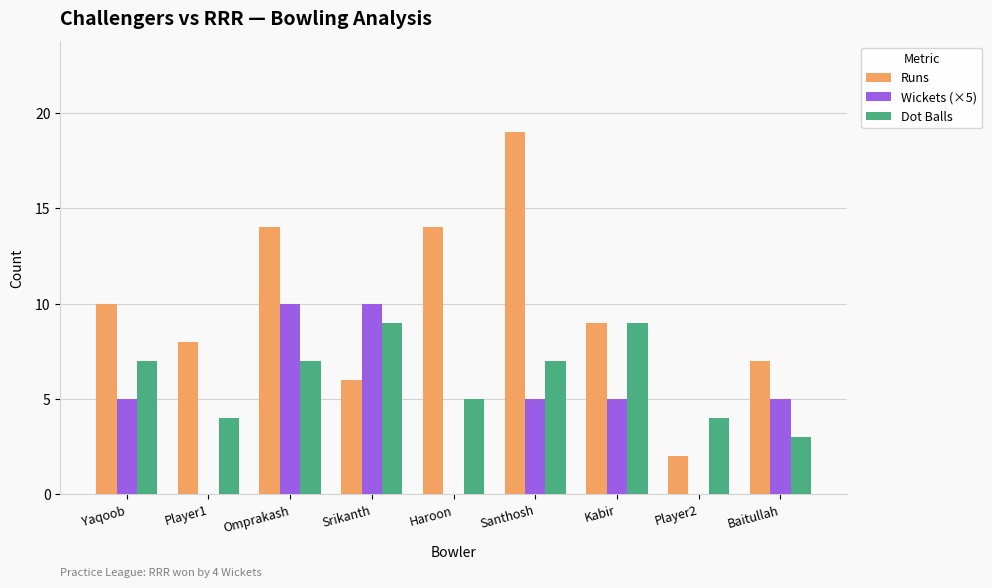

Between Yaqoob and Player2, which series saw the biggest shift?

Runs